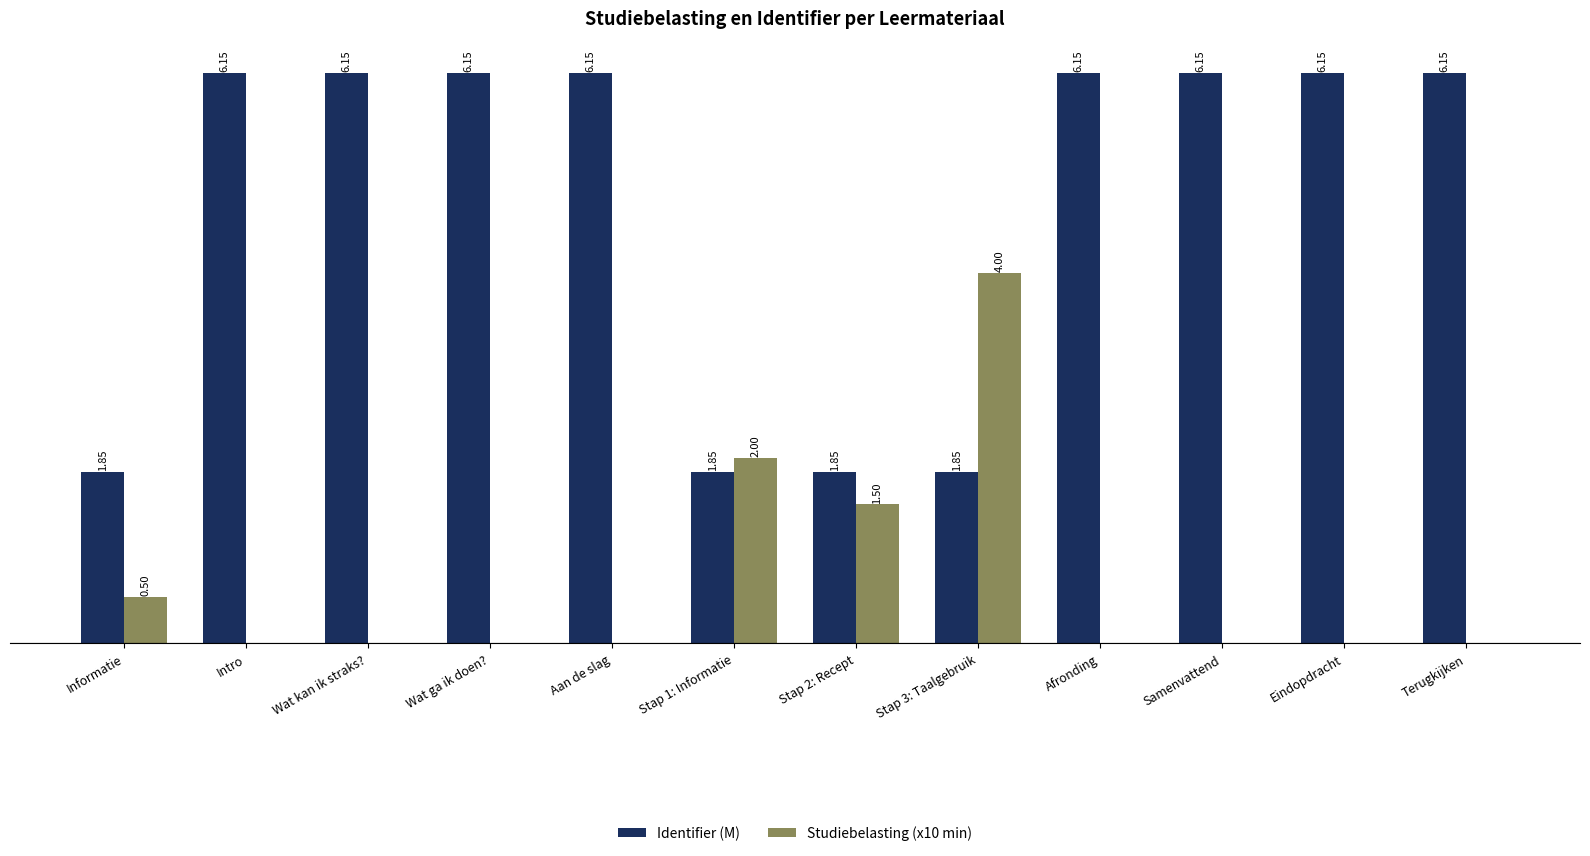

Does the chart contain stacked bars?

No